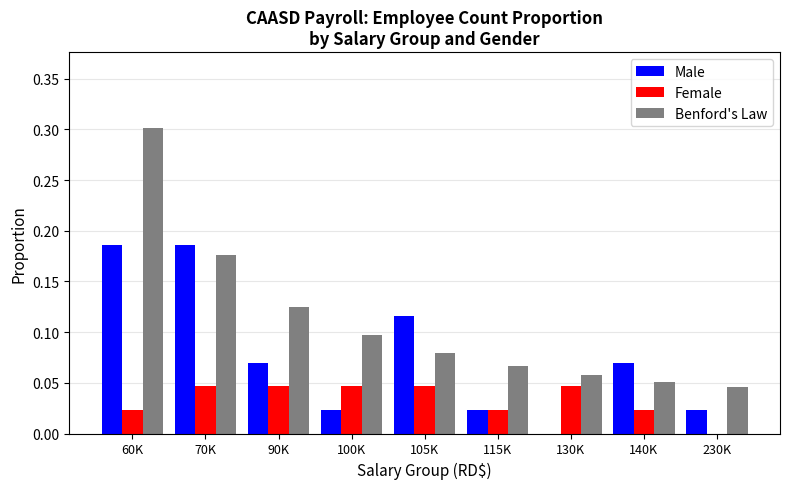

At which category is the sum across all series the highest?

60K